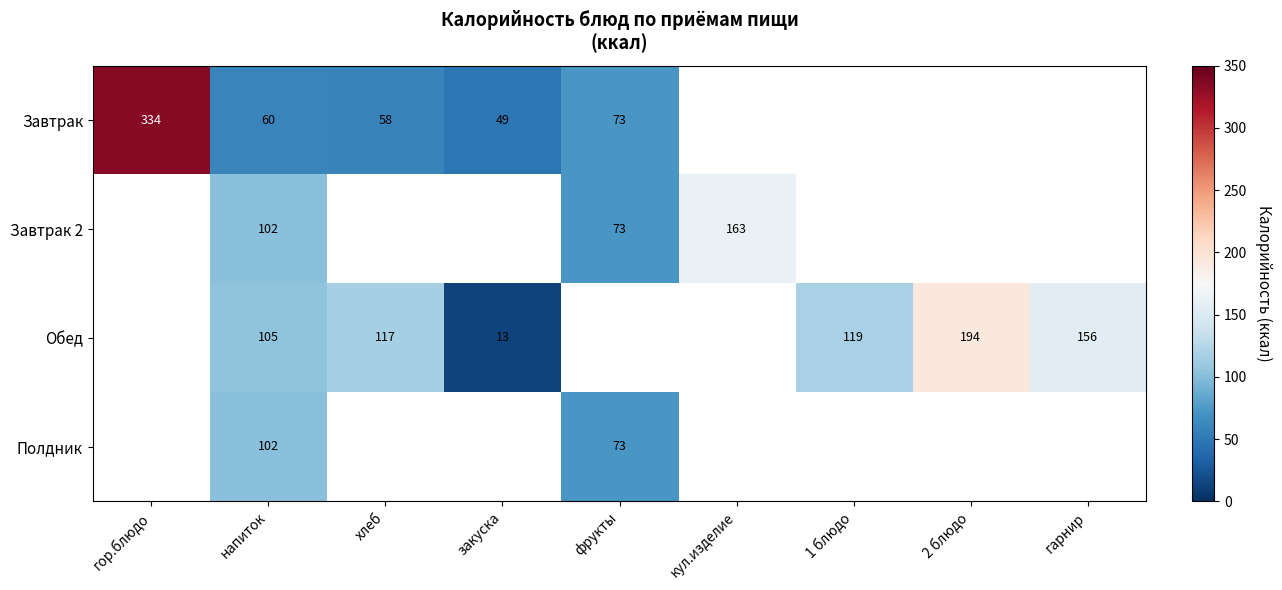

What is the maximum value shown in the chart?

334.0